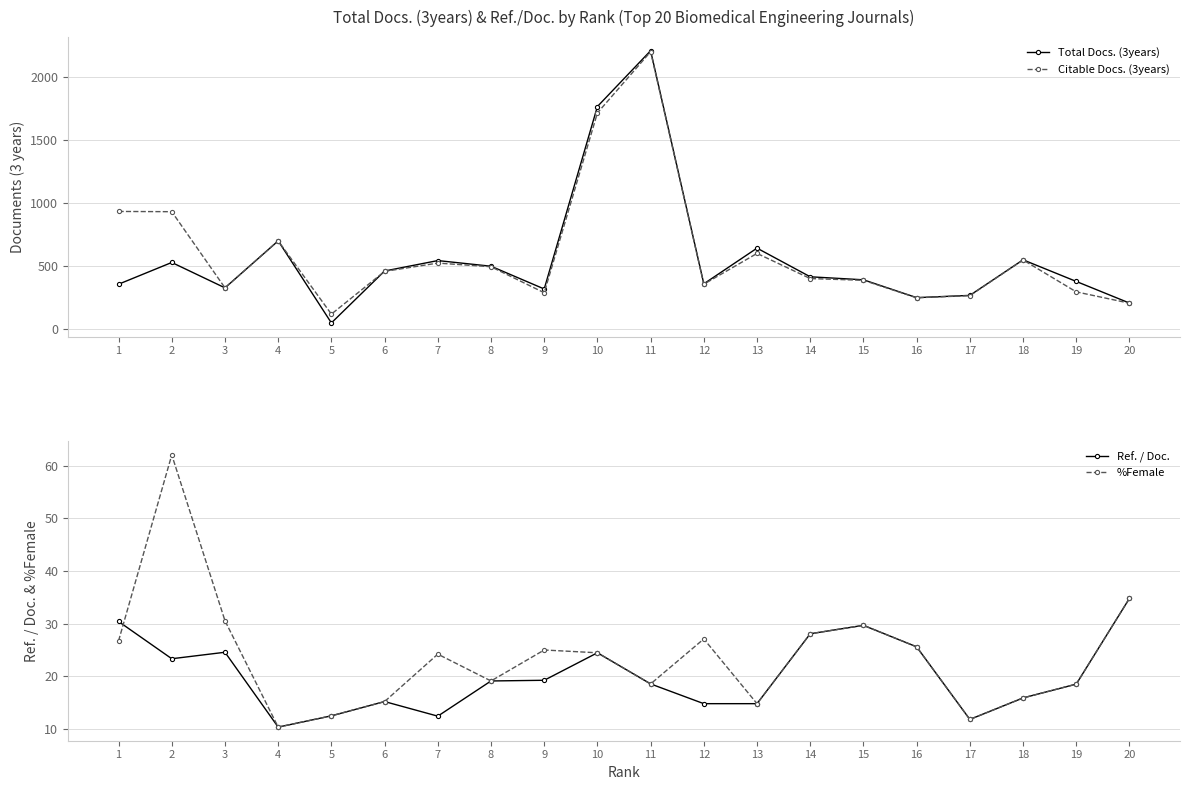

True or false: Ref. / Doc. has a value of 28.3 at 8.

False